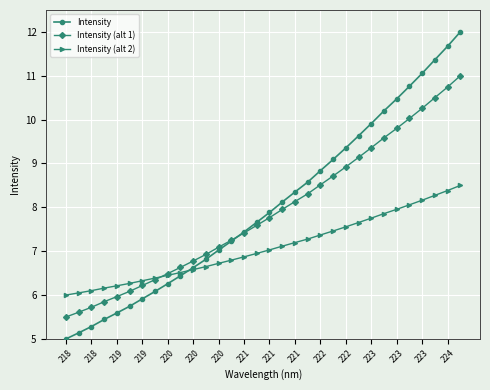

What is the minimum value shown in the chart?

5.0